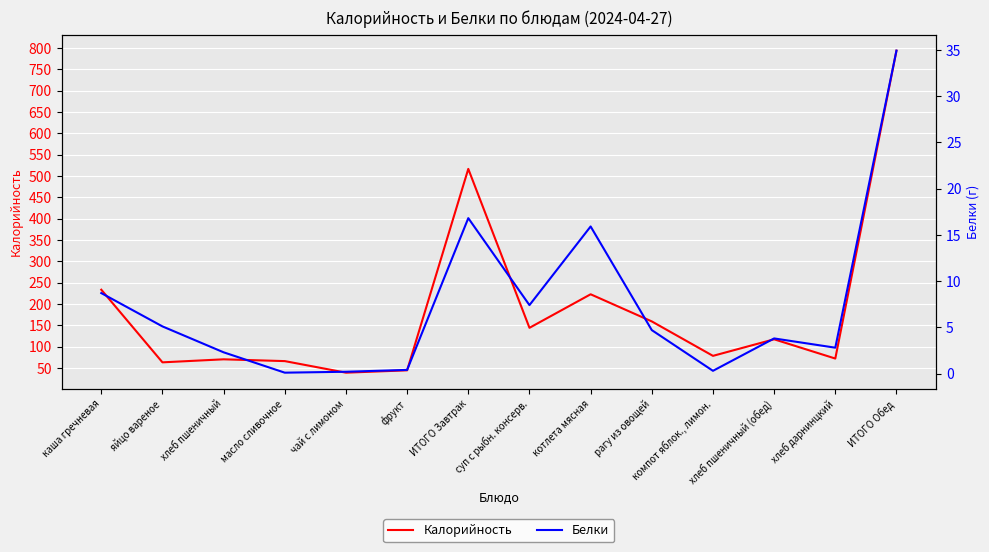

How many interior local peaks does the Белки series have?

3